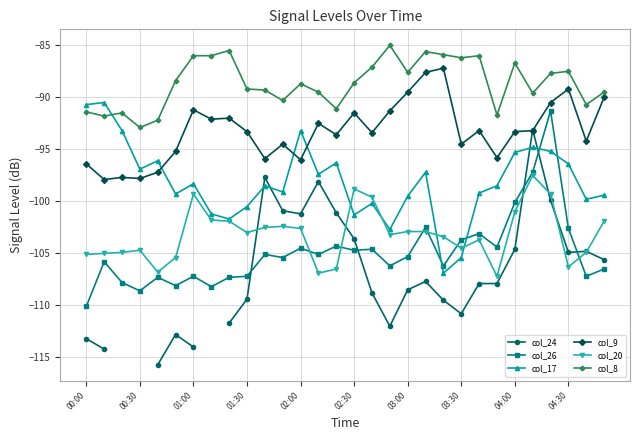

List the series in order of their peak value, lowest first.

col_20, col_24, col_26, col_17, col_9, col_8